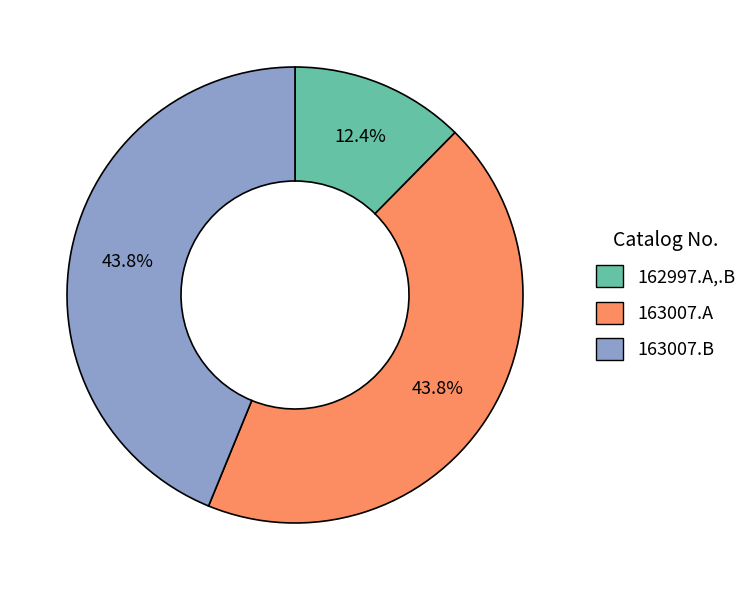

Is 163007.A the majority of the pie?

No